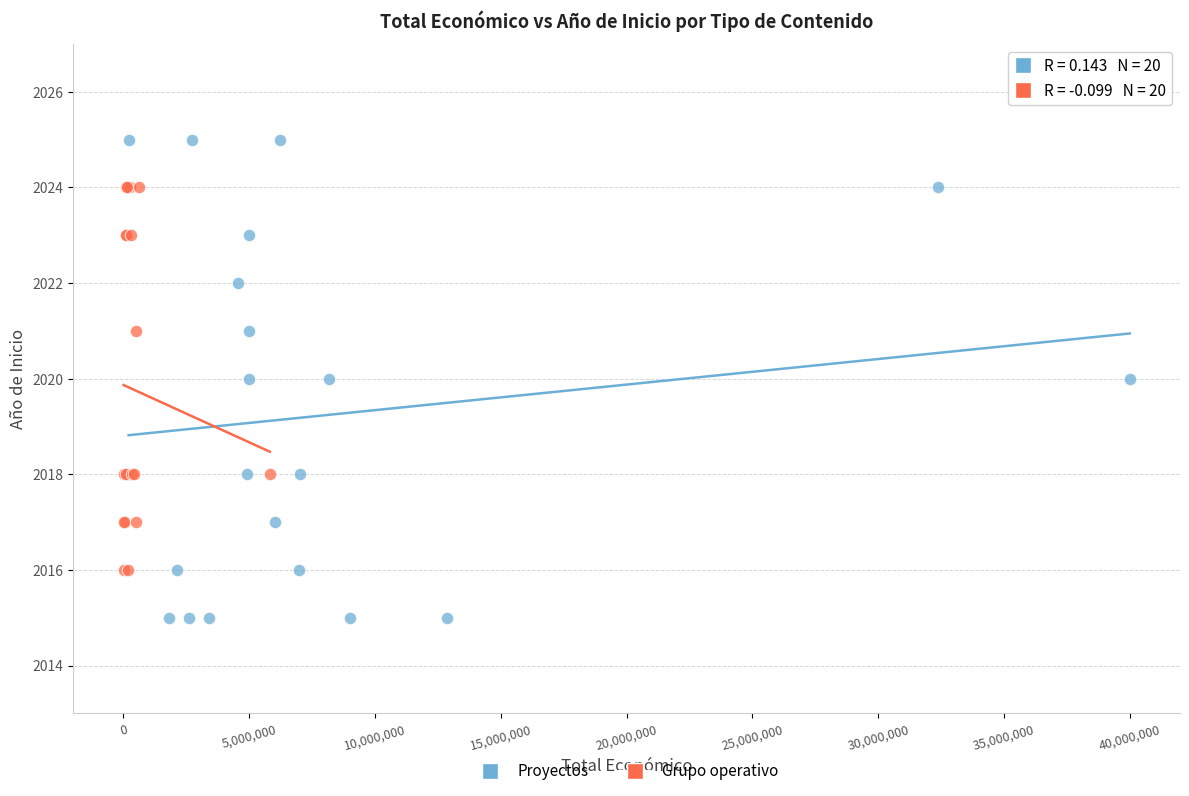

What are all the series names shown in the legend?

Proyectos, Grupo operativo